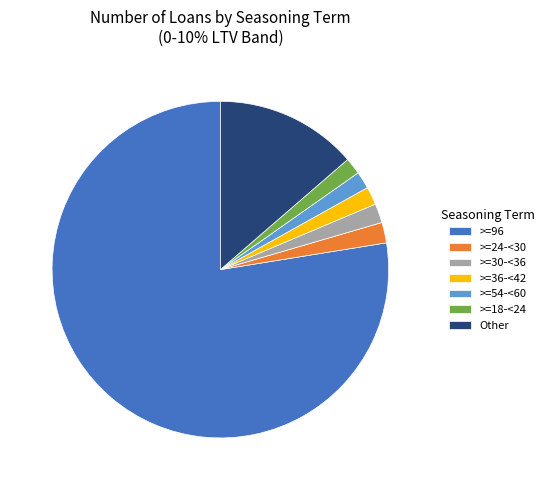

Which slice is the largest?

>=96